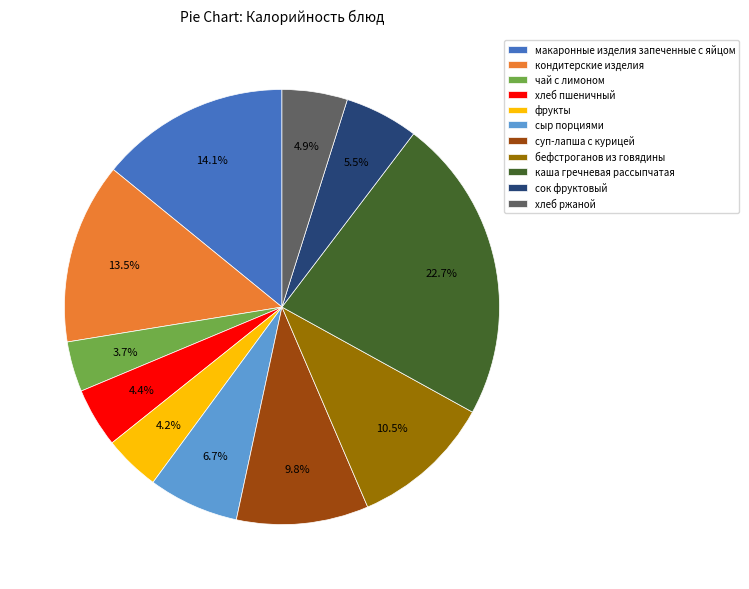

Is it true that хлеб пшеничный is 17% of the pie?

False